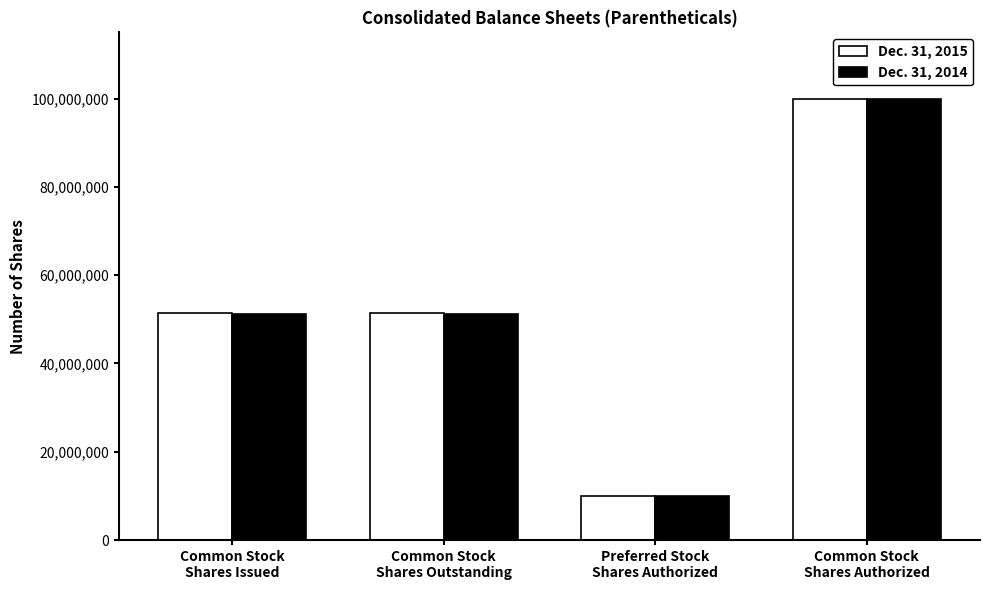

Reading left to right, what are all the values shown in this chart?

Dec. 31, 2015: Common Stock
Shares Issued=51437973	Common Stock
Shares Outstanding=51437973	Preferred Stock
Shares Authorized=10000000	Common Stock
Shares Authorized=100000000
Dec. 31, 2014: Common Stock
Shares Issued=51314005	Common Stock
Shares Outstanding=51314005	Preferred Stock
Shares Authorized=10000000	Common Stock
Shares Authorized=100000000